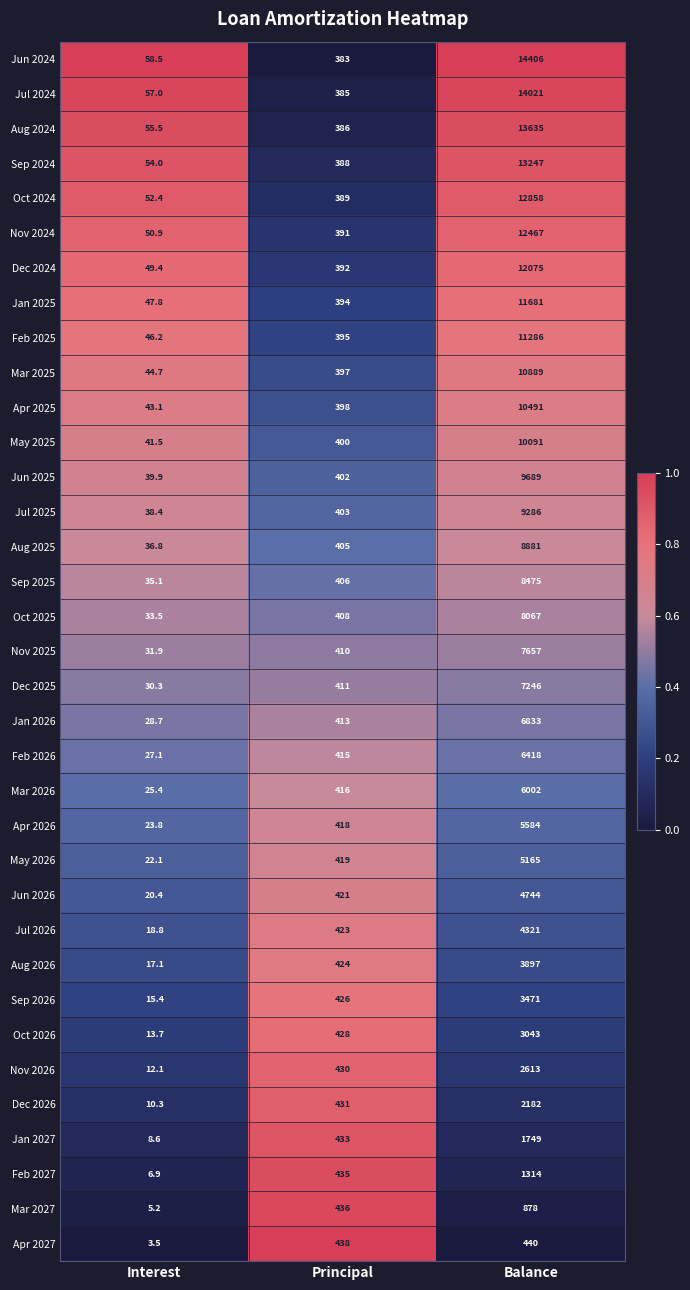

The Nov 2026 series shows 730.4 at Principal. True or false?

False